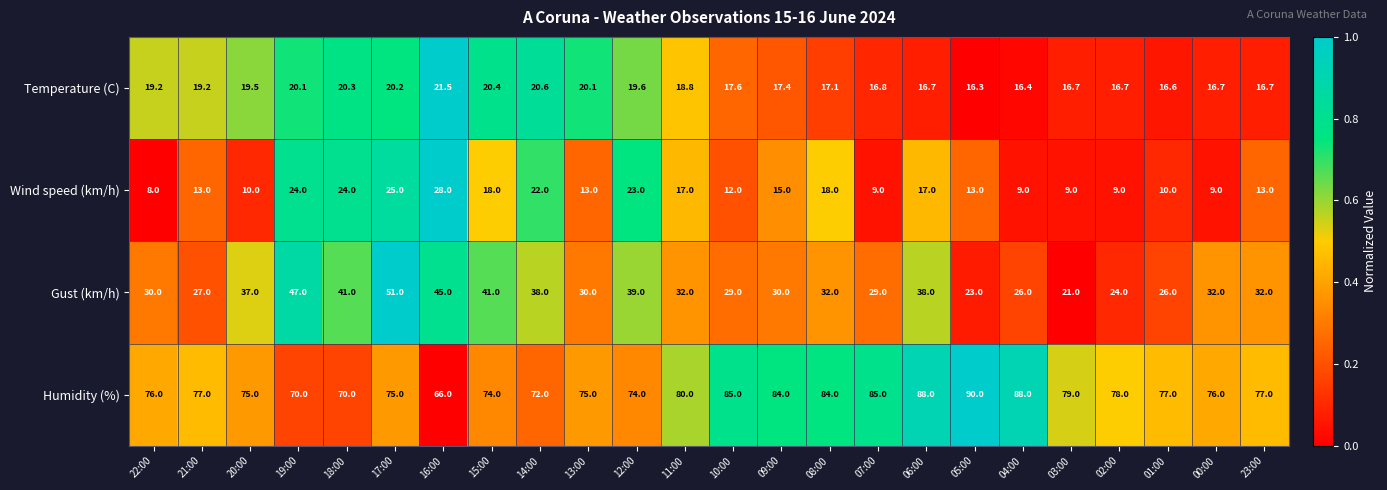

Between 20:00 and 00:00, which series saw the biggest shift?

Gust (km/h)